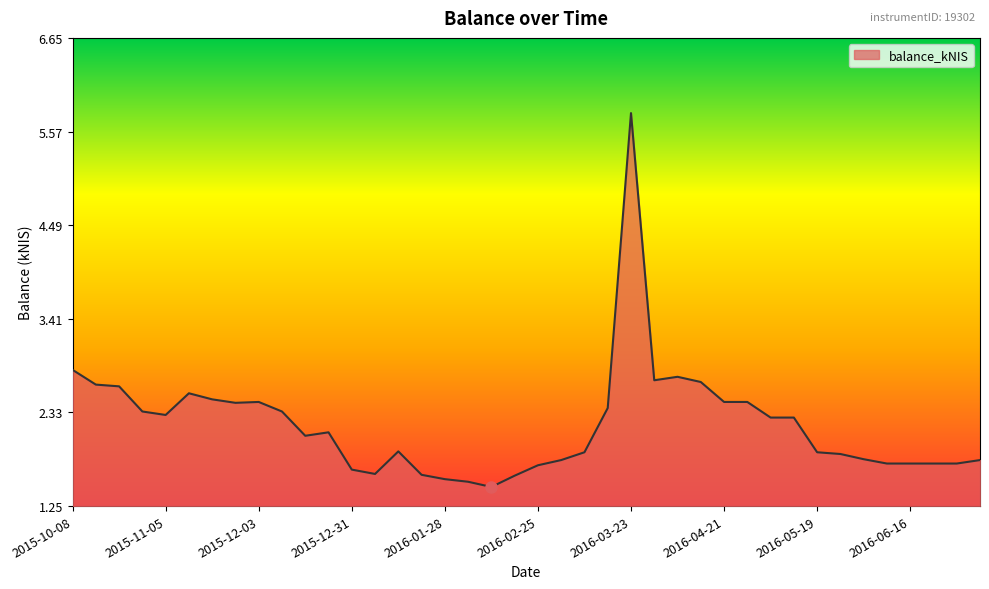

What is the smallest value displayed?

1.5